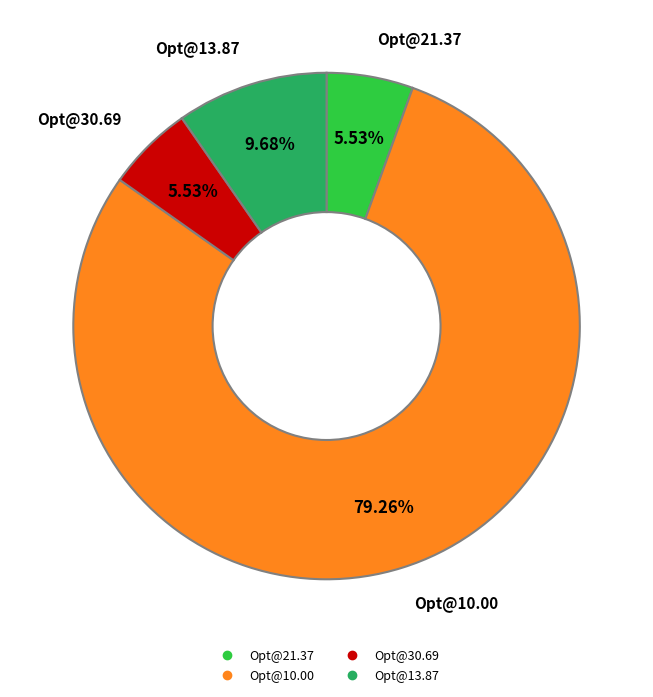

Does any single category account for the majority?

Yes